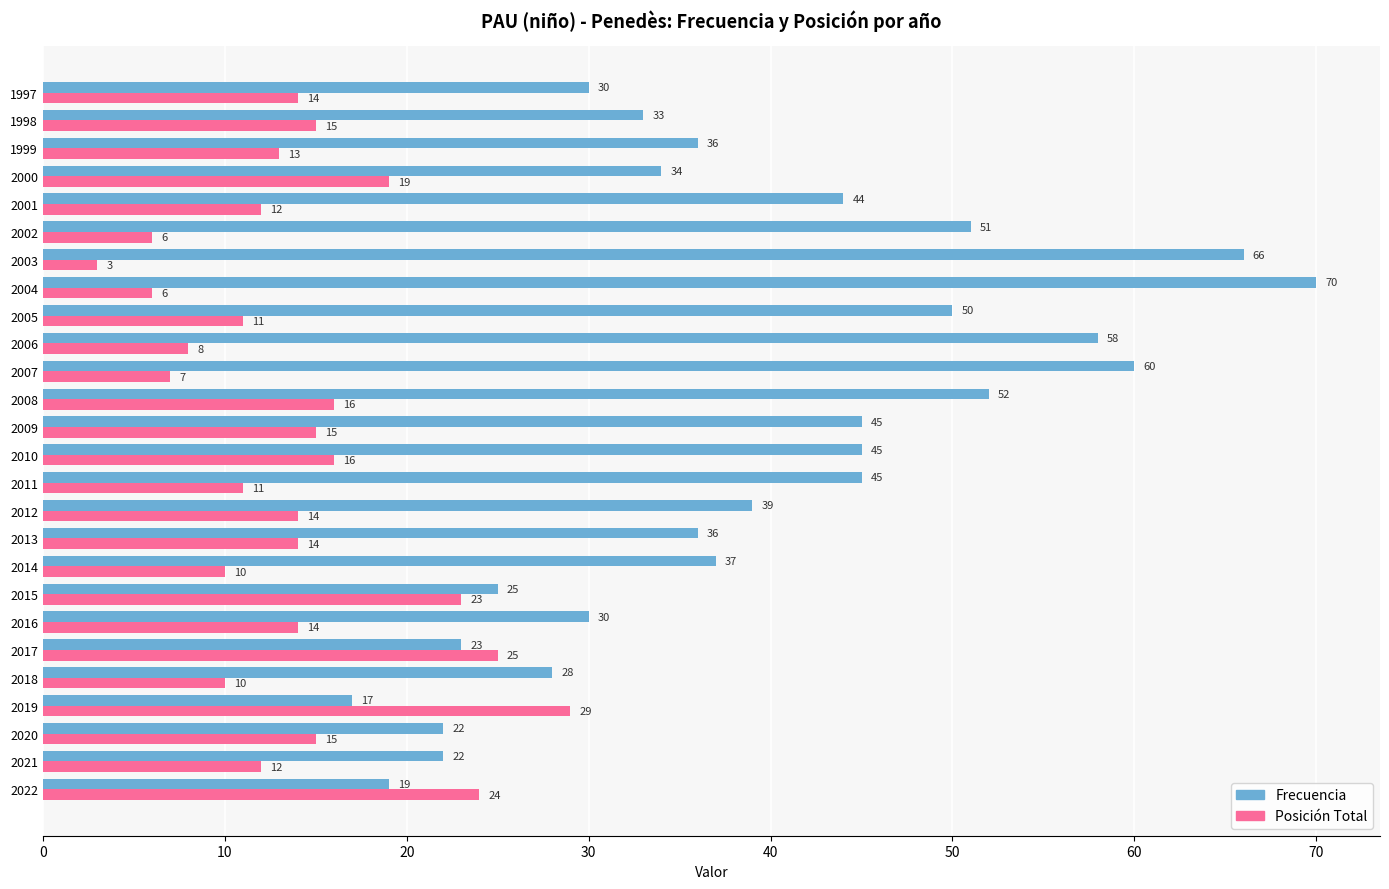

List the series in order of their overall mean, highest first.

Frecuencia, Posición Total